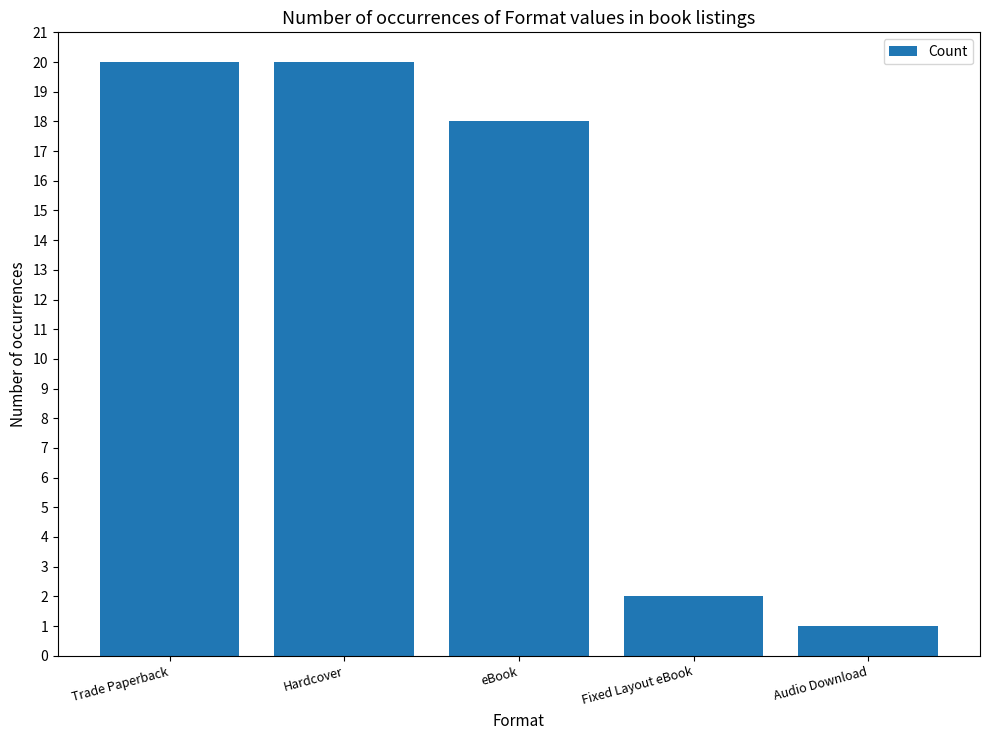

What is the value of the 5th bar from the left?

1